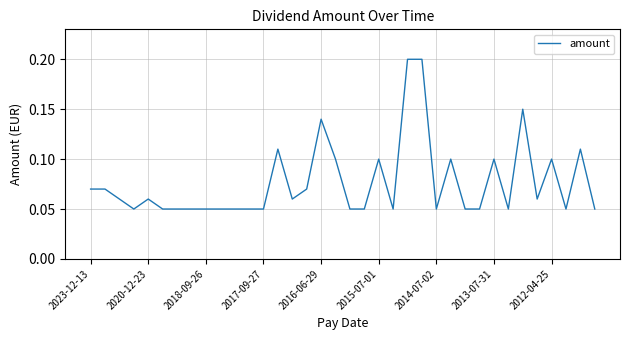

The value at 2018-09-26 is 0.0. True or false?

False